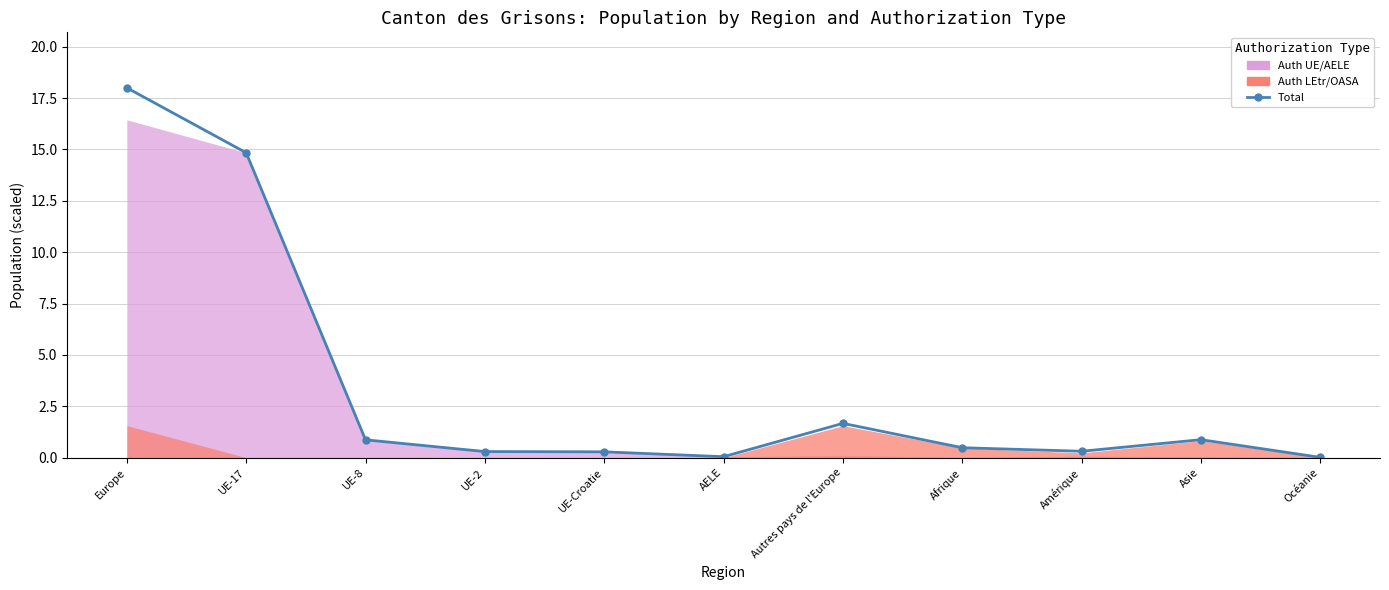

What is the average value?

3.4